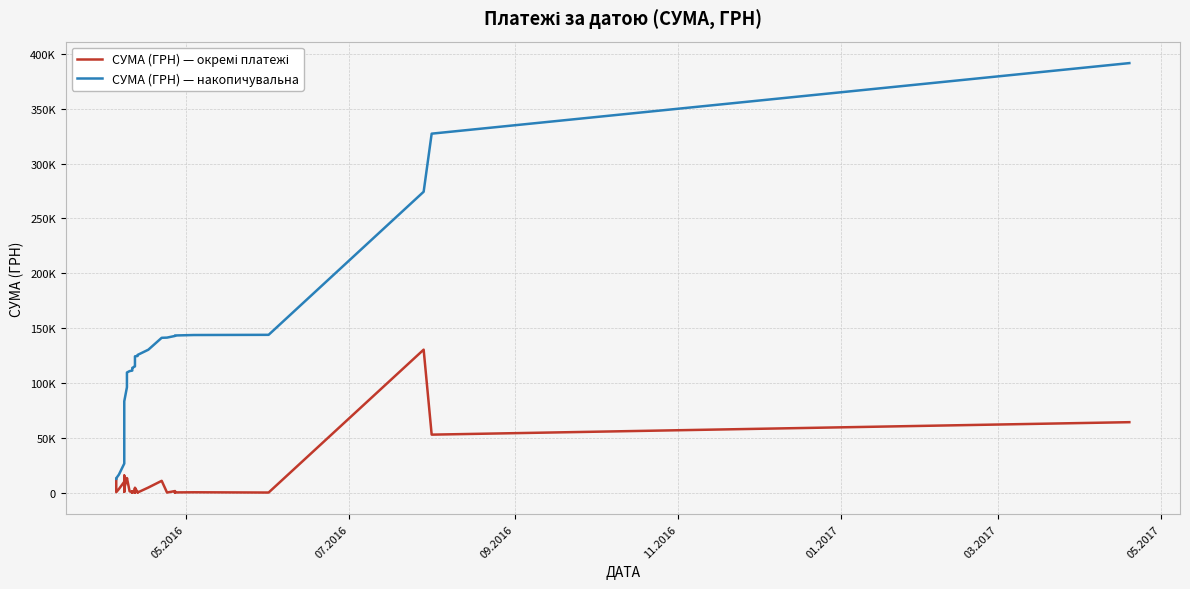

What are all the series names shown in the legend?

СУМА (ГРН) — окремі платежі, СУМА (ГРН) — накопичувальна